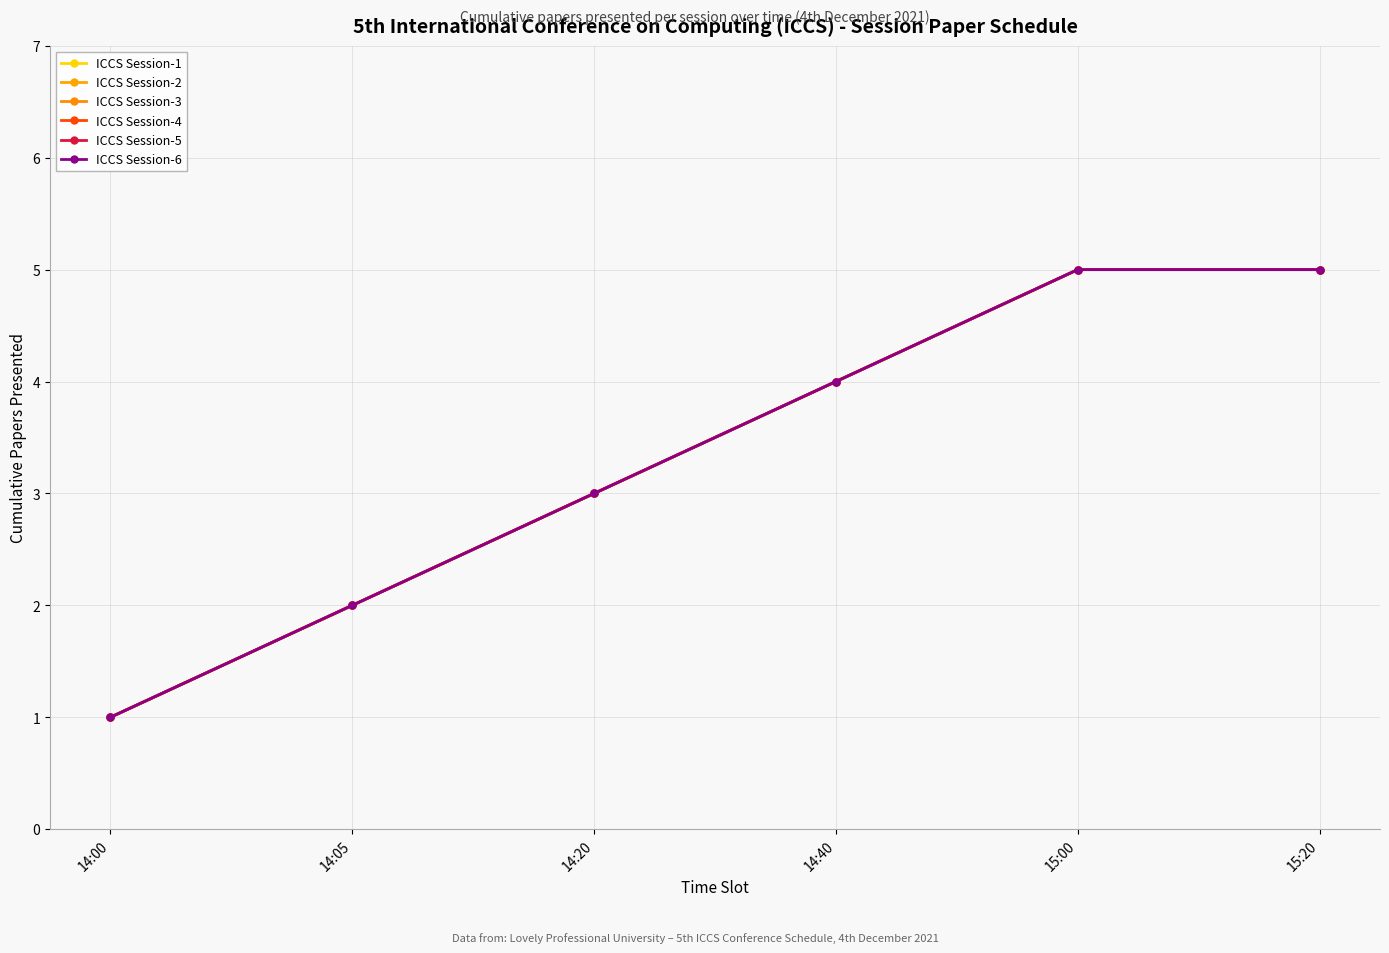

Does the chart have visible grid lines?

Yes